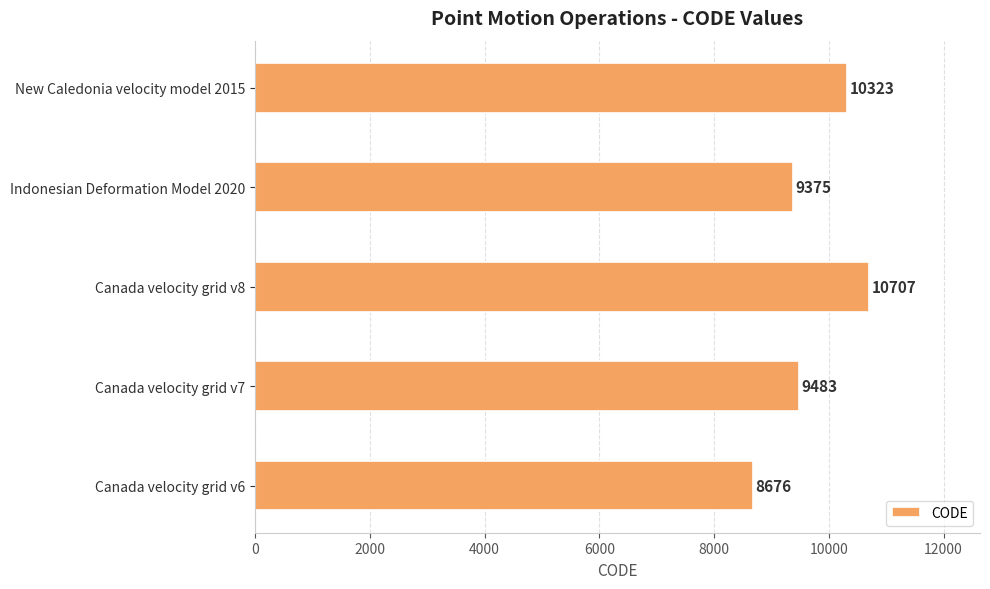

The value at New Caledonia velocity model 2015 is 10323. True or false?

True